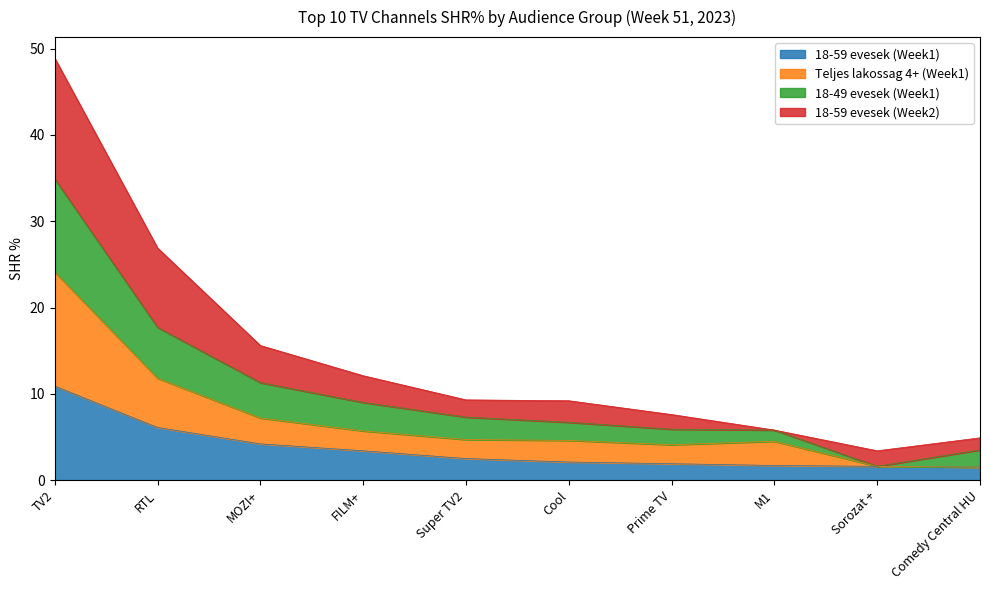

Which category has the highest value in the 18-59 evesek (Week1) series?

TV2